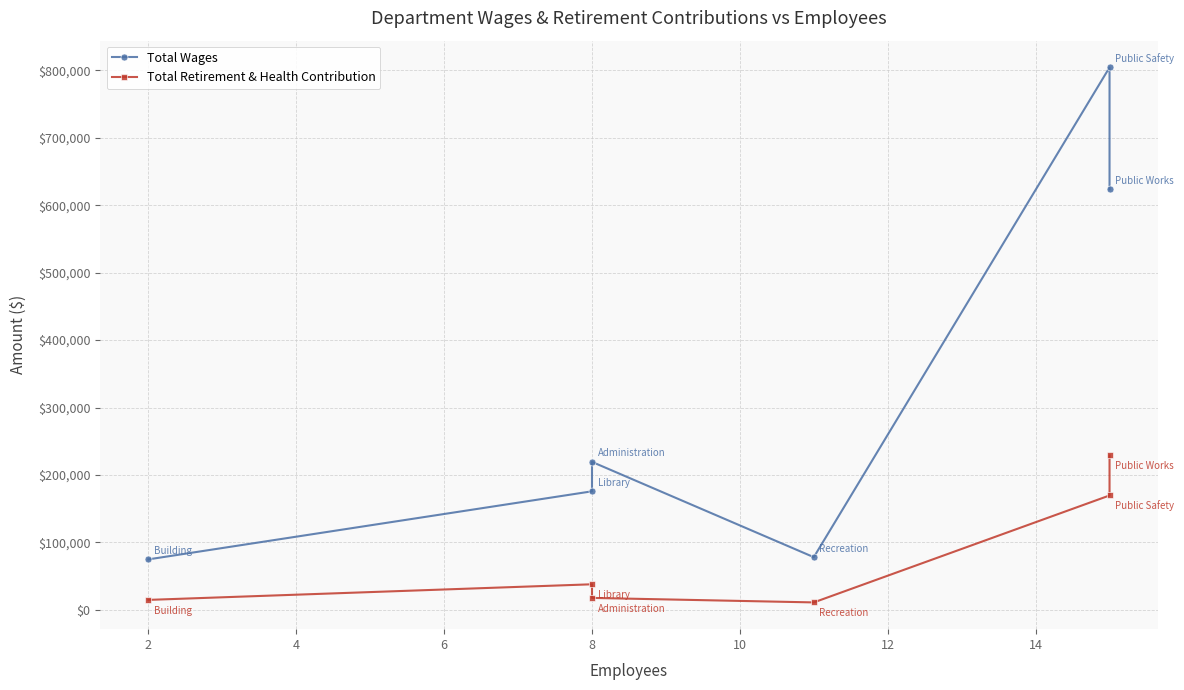

The Total Retirement & Health Contribution series shows 65527 at 8. True or false?

False